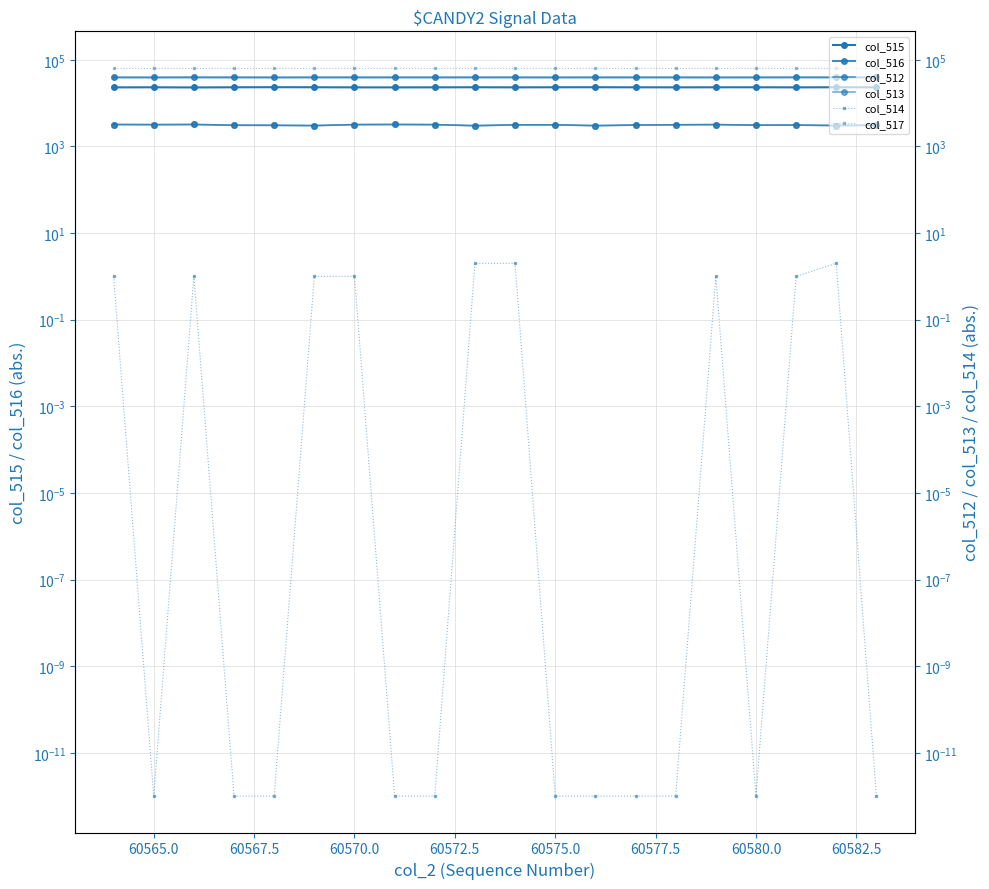

How many interior local peaks does the col_516 series have?

6